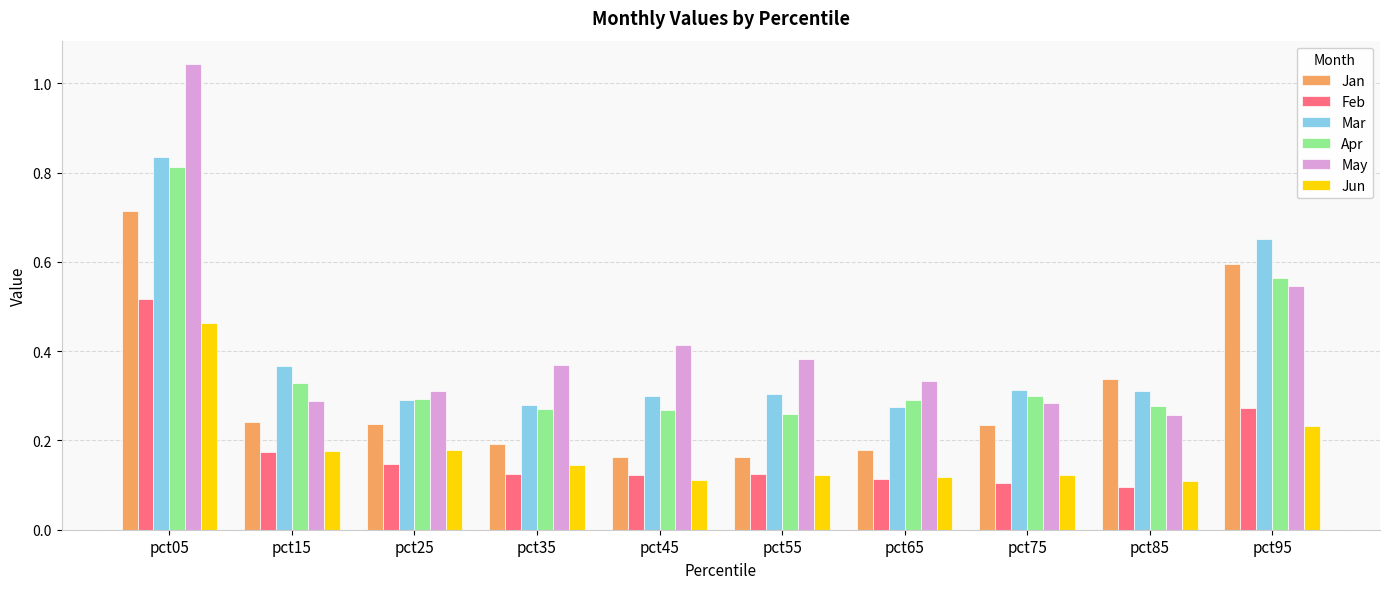

Count the Feb values in the range 0 to 1.

10